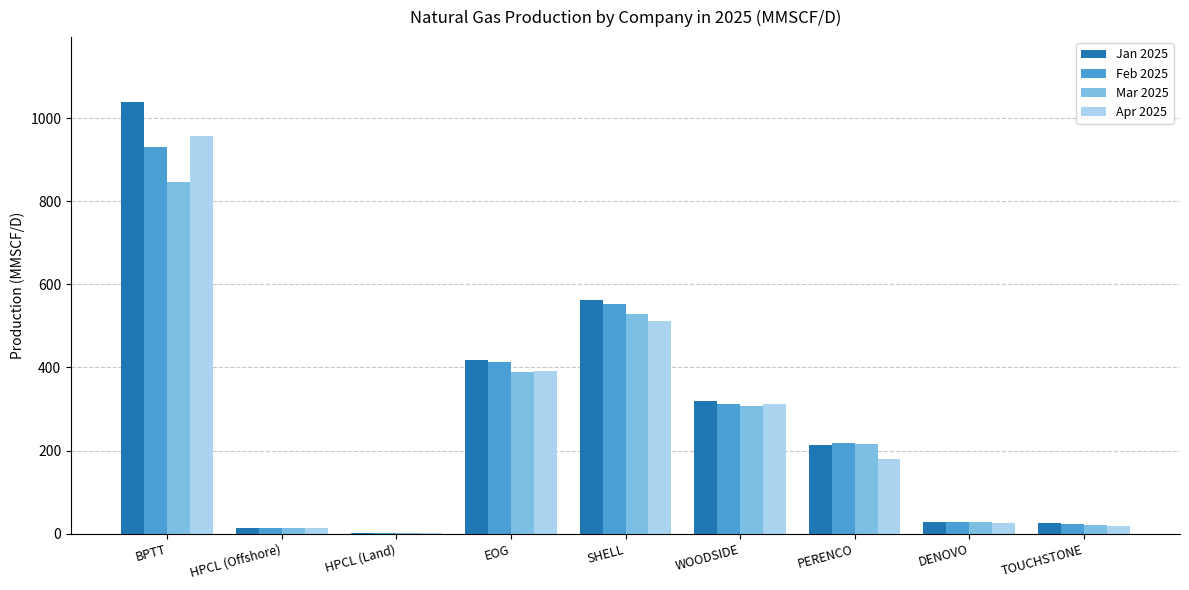

True or false: Jan 2025 has a value of 292.9 at PERENCO.

False